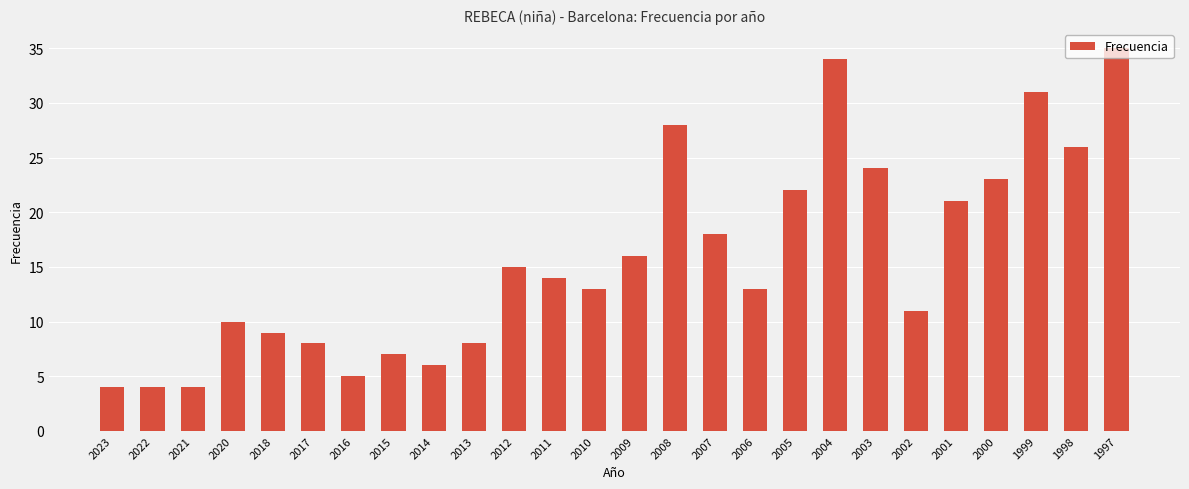

Reading right to left, what are all the values shown in this chart?

35	26	31	23	21	11	24	34	22	13	18	28	16	13	14	15	8	6	7	5	8	9	10	4	4	4